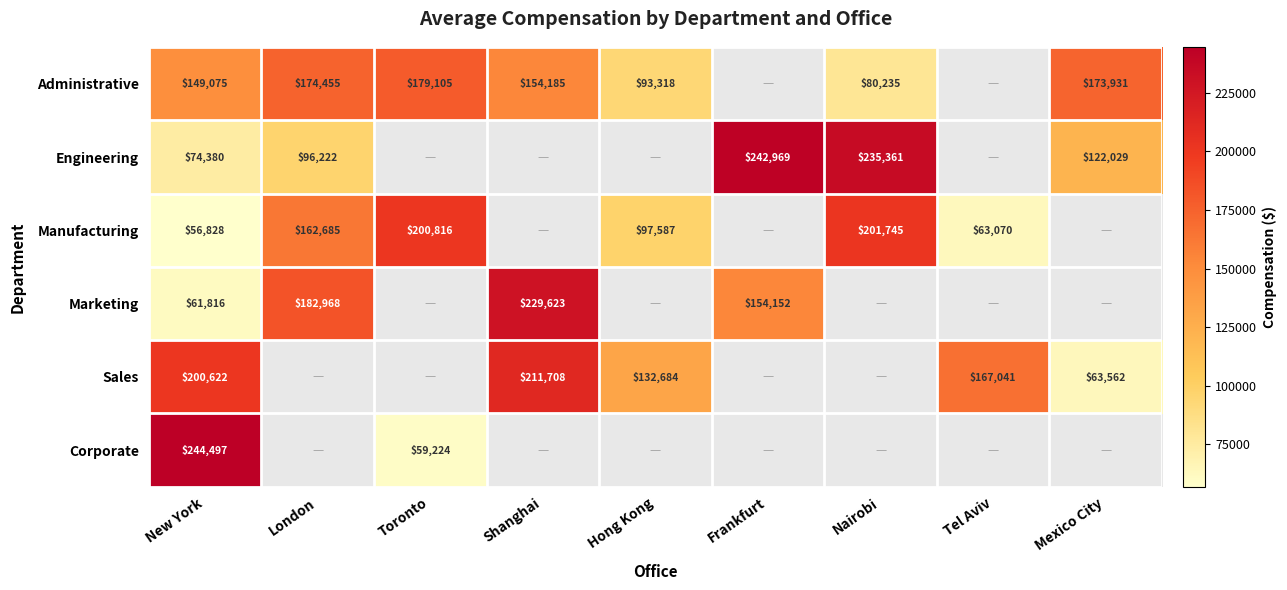

The value of Administrative at London is 174455. True or false?

True